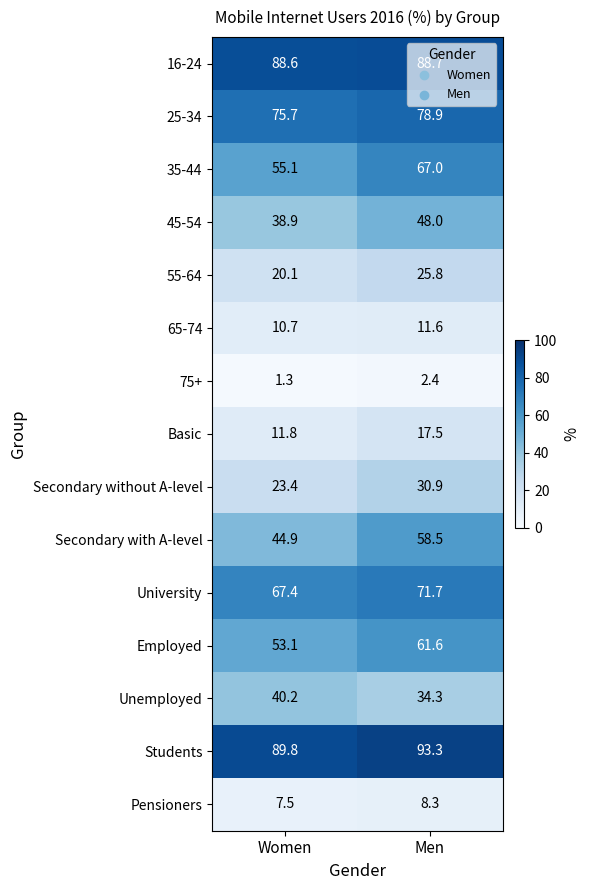

Which label corresponds to the largest value in the chart?

Men